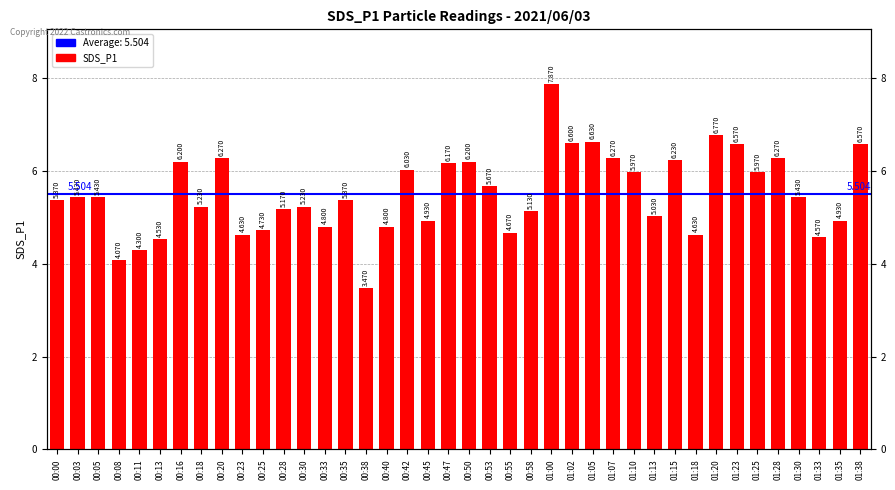

Rank the categories by value from highest to lowest.

01:00, 01:20, 01:05, 01:02, 01:23, 01:38, 00:20, 01:07, 01:28, 01:15, 00:16, 00:50, 00:47, 00:42, 01:10, 01:25, 00:53, 00:03, 00:05, 01:30, 00:00, 00:35, 00:18, 00:30, 00:28, 00:58, 01:13, 00:45, 01:35, 00:33, 00:40, 00:25, 00:55, 00:23, 01:18, 01:33, 00:13, 00:11, 00:08, 00:38